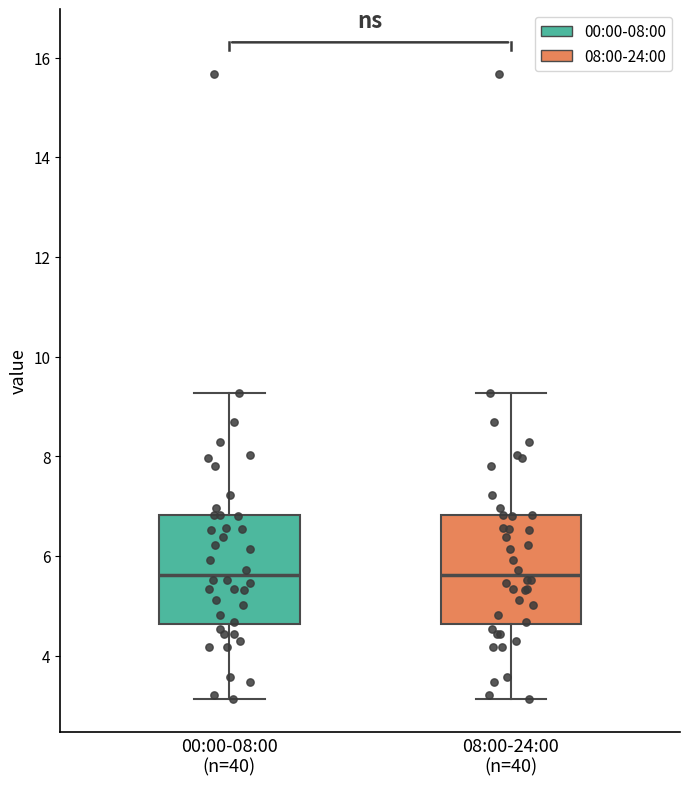

Reading left to right, transcribe this box plot: for each box, give where its median line is, the range the box spans, and where its two whiskers end, as read against the y-axis. The values are not printed on the chart, so give them approximately, as read against the axis.

00:00-08:00 (n=40): median 5.6, box 4.6 to 6.8, whiskers 3.2 to 9.2
08:00-24:00 (n=40): median 5.6, box 4.6 to 6.8, whiskers 3.2 to 9.2